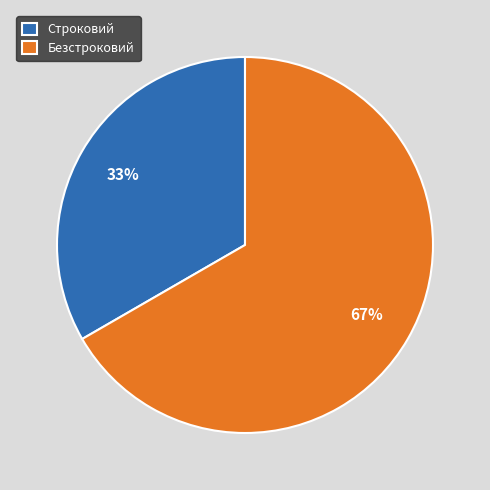

True or false: Строковий accounts for 28% of the total.

False